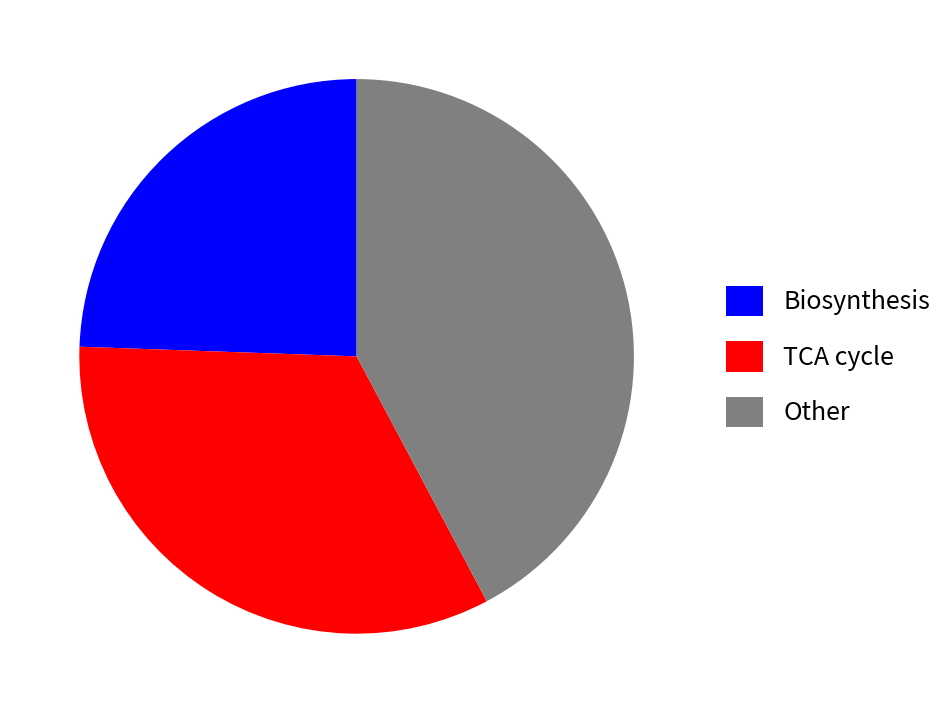

Which has a higher value, Other or Biosynthesis?

Other